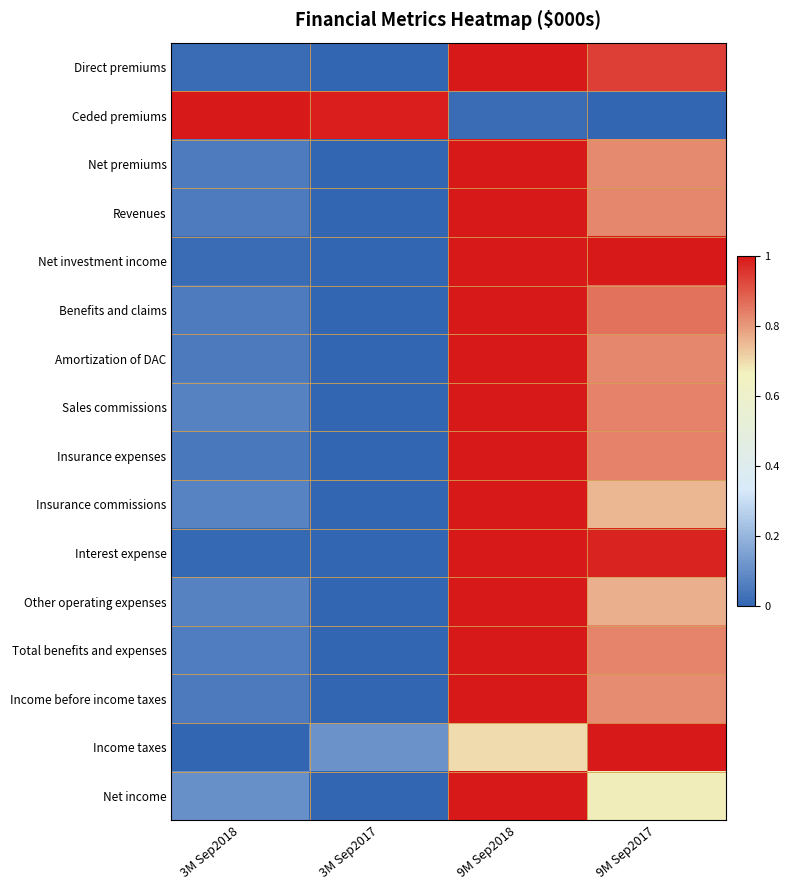

At how many categories does at least one series exceed 0?

4